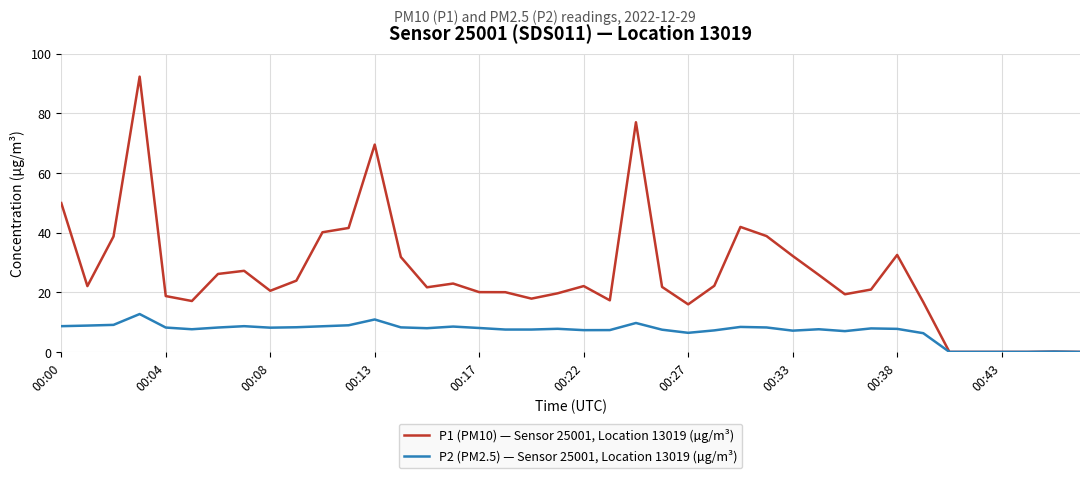

List the series in order of their peak value, highest first.

P1 (PM10) — Sensor 25001, Location 13019 (µg/m³), P2 (PM2.5) — Sensor 25001, Location 13019 (µg/m³)